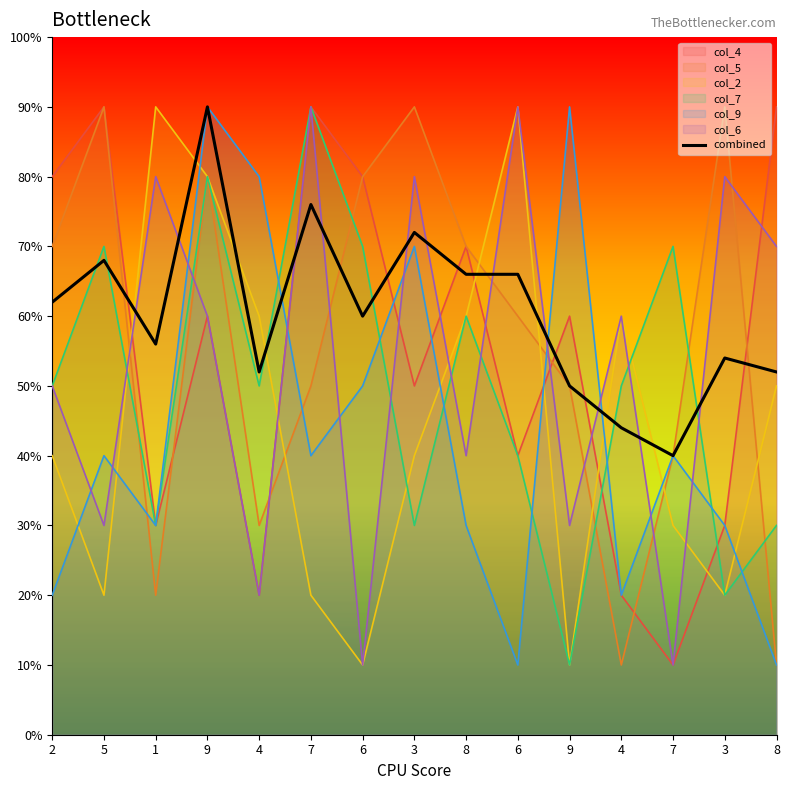

Where is the first local minimum?

1